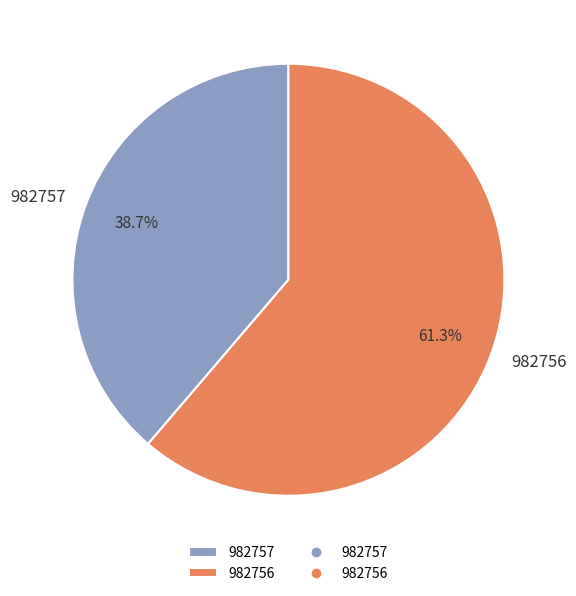

Is 982756 the majority of the pie?

Yes